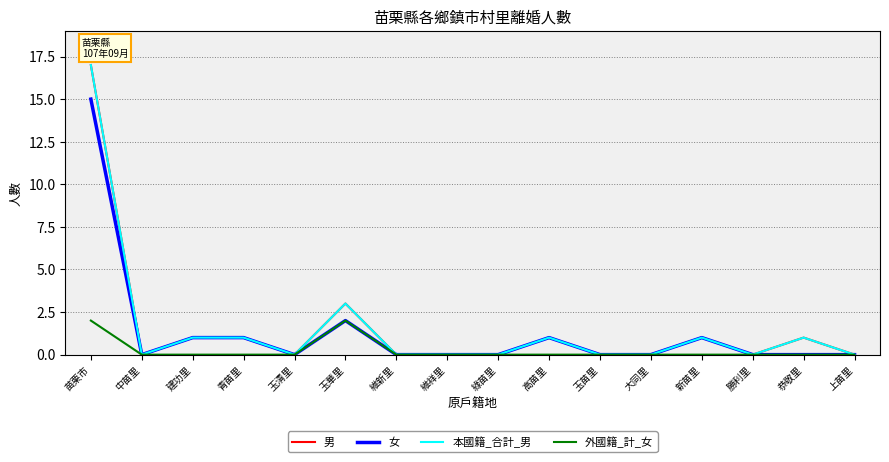

The value of 男 at 中苗里 is 0. True or false?

True